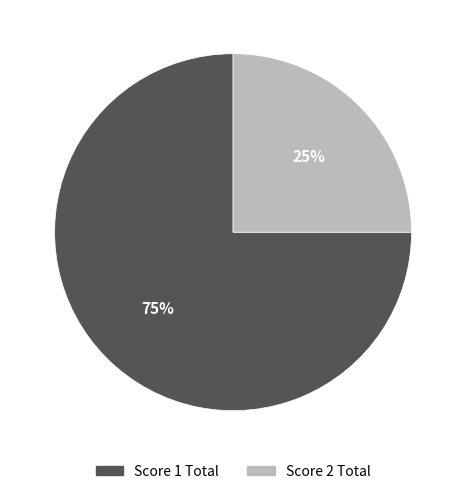

Does any single category account for the majority?

Yes